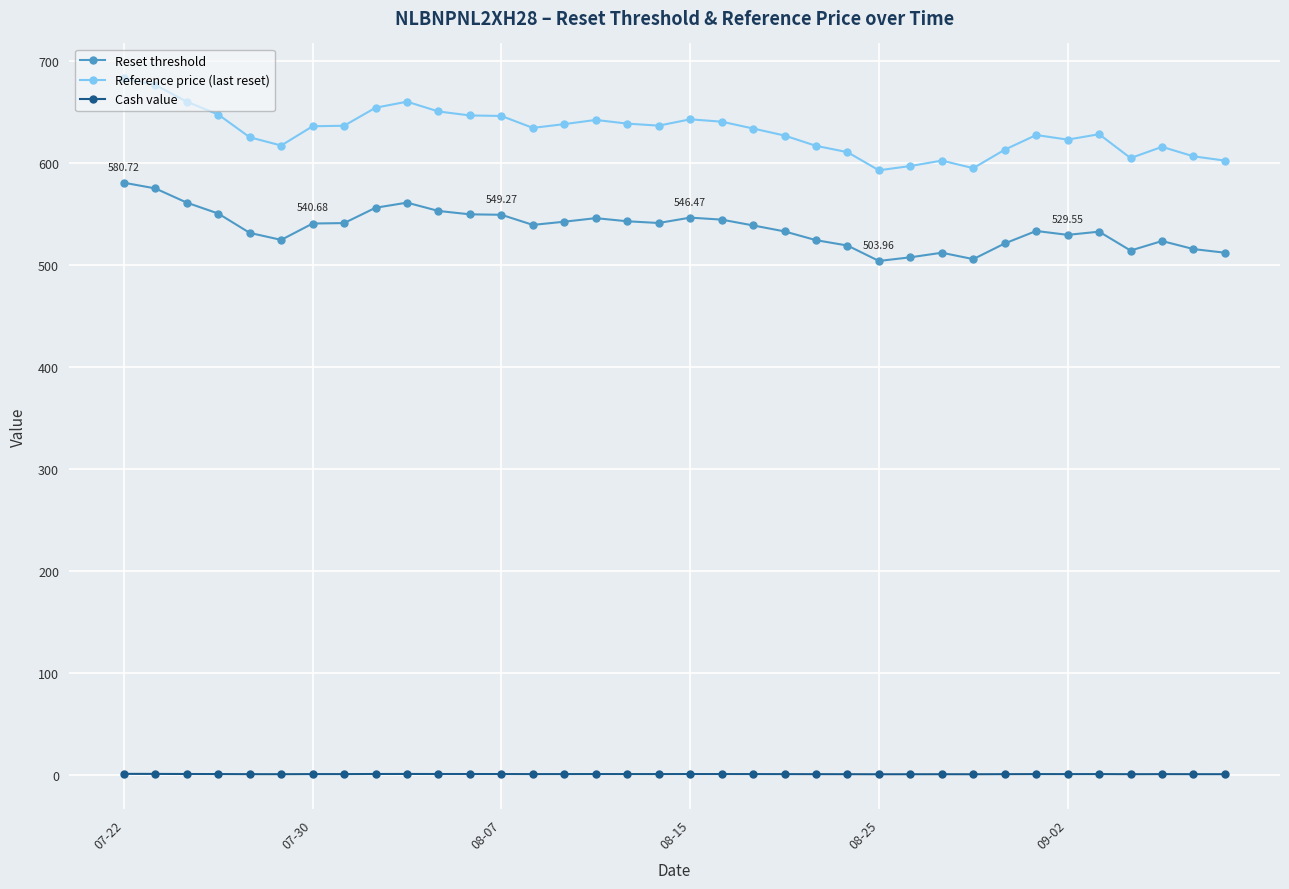

Rank the series by their maximum value, from lowest to highest.

Cash value, Reset threshold, Reference price (last reset)